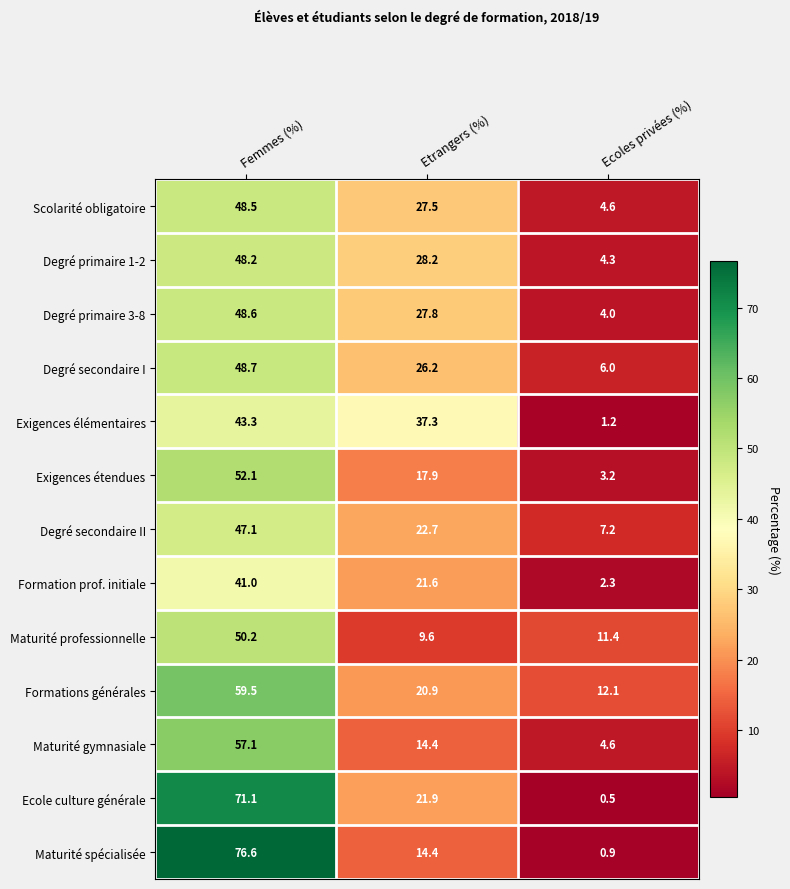

What is the difference between the Formations générales values at Ecoles privées (%) and Femmes (%)?

47.4